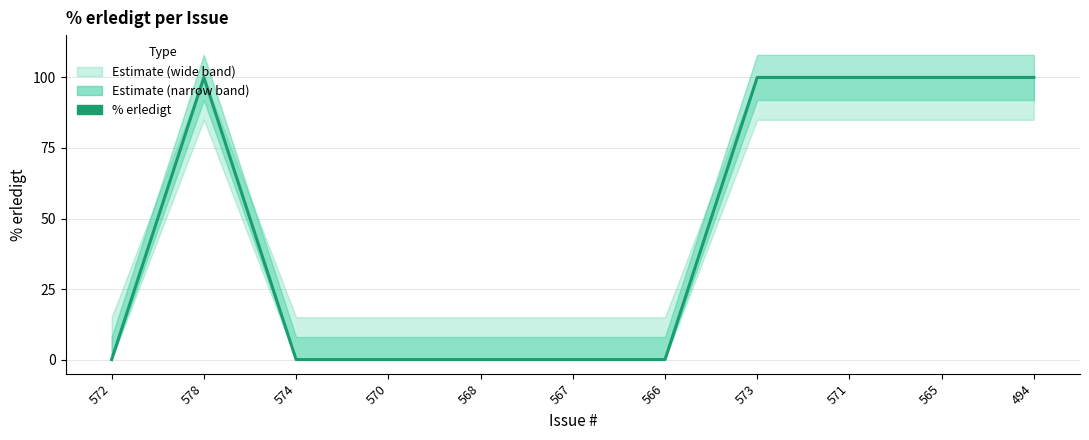

Is it true that the value at 568 is -64?

False